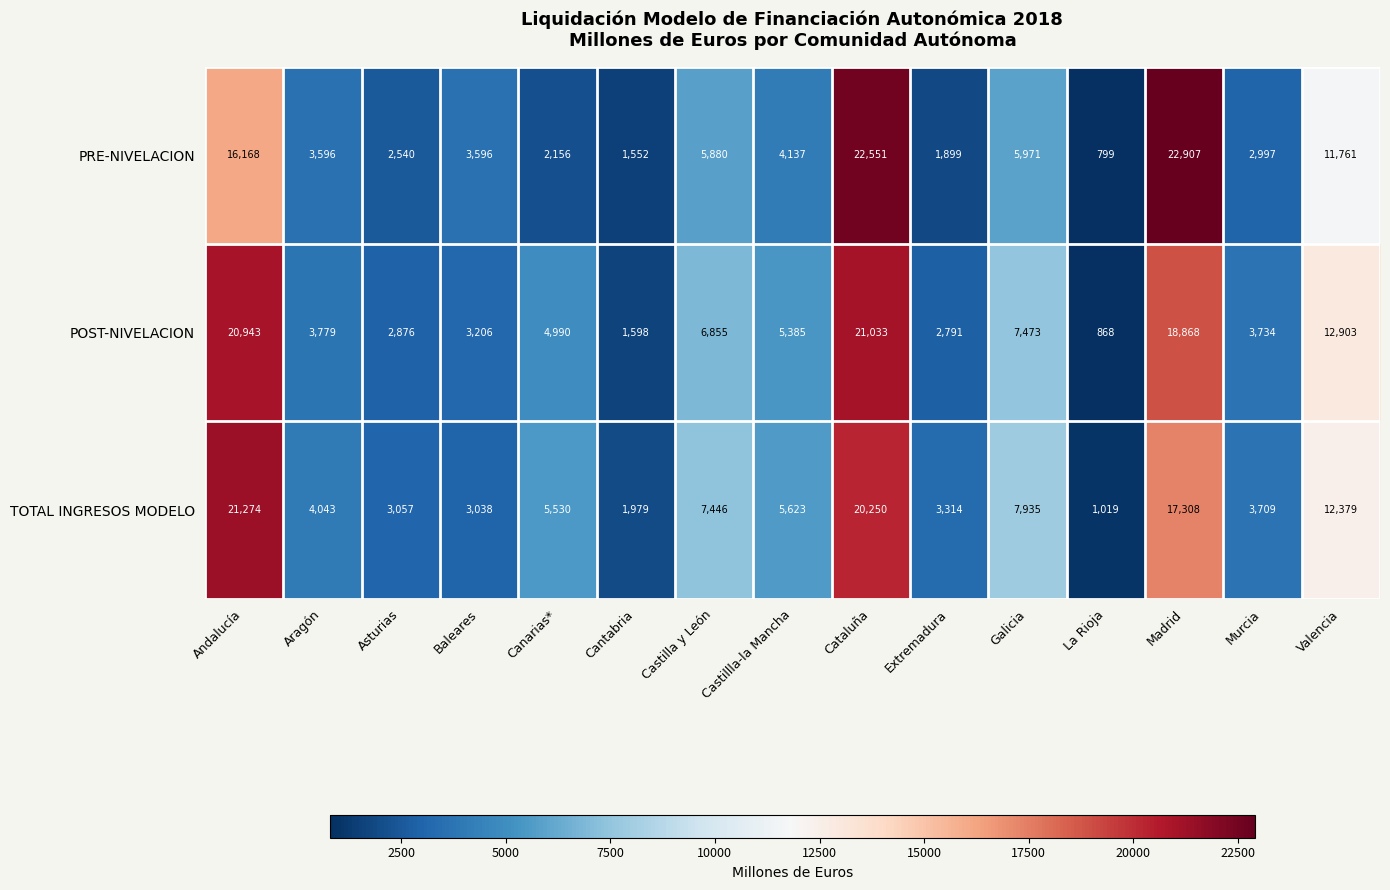

At which label does POST-NIVELACION first exceed 4990?

Andalucía